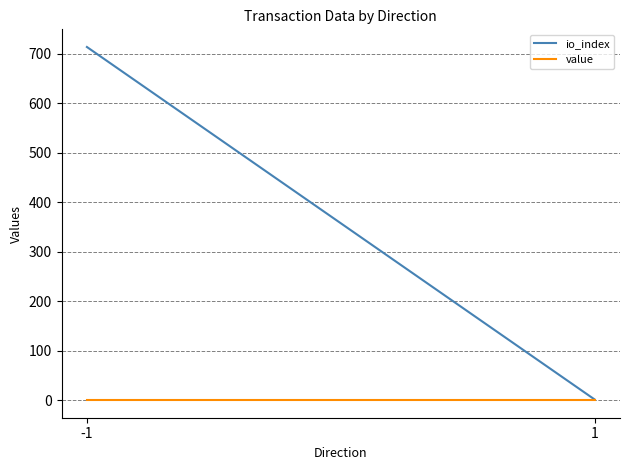

What is the spread (max minus min) of values at 1?

1.2